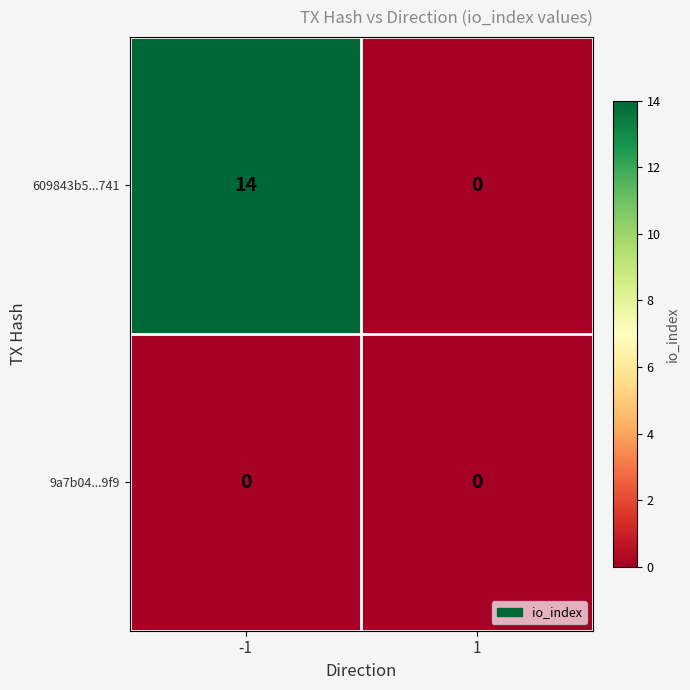

Reading left to right, list all the values displayed in this chart.

609843b5...741: 14	0
9a7b04...9f9: 0	0